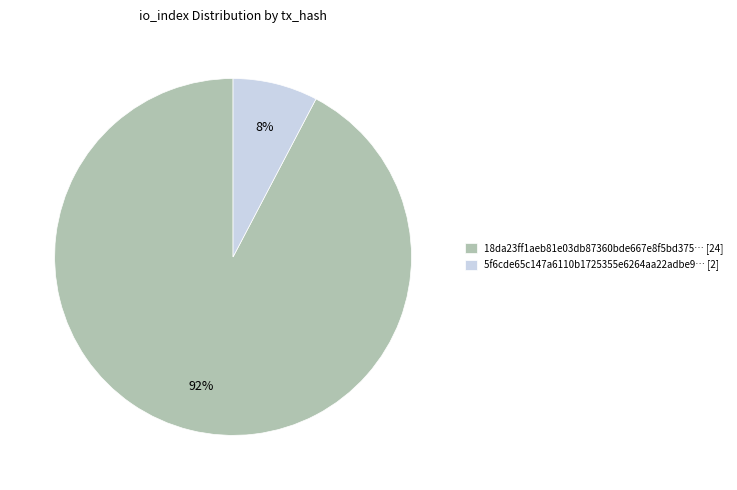

Which has a higher value, 5f6cde65c147a6110b1725355e6264aa22adbe9… [2] or 18da23ff1aeb81e03db87360bde667e8f5bd375… [24]?

18da23ff1aeb81e03db87360bde667e8f5bd375… [24]